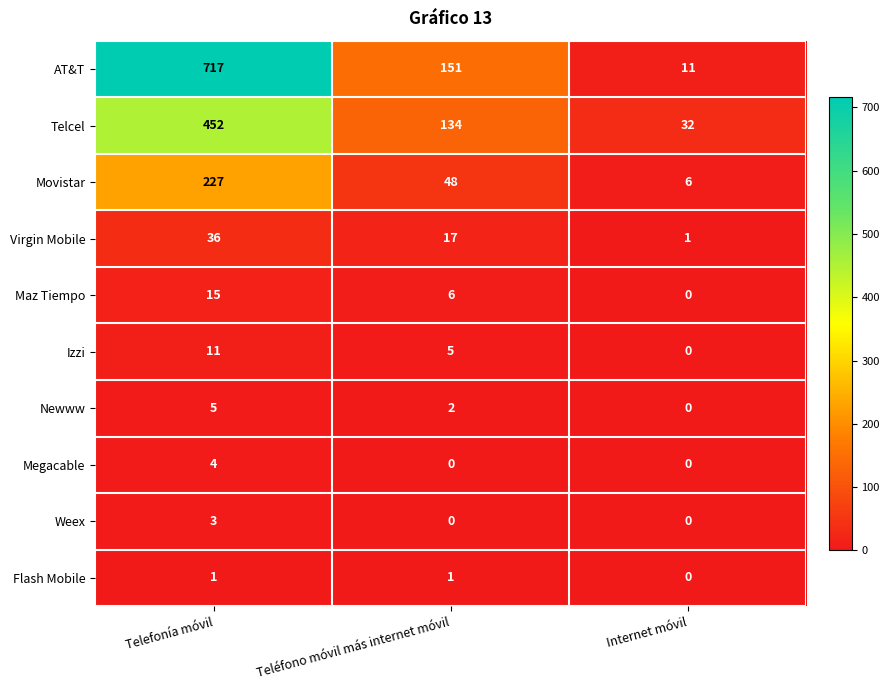

What is the difference between the highest and lowest values at Internet móvil?

32